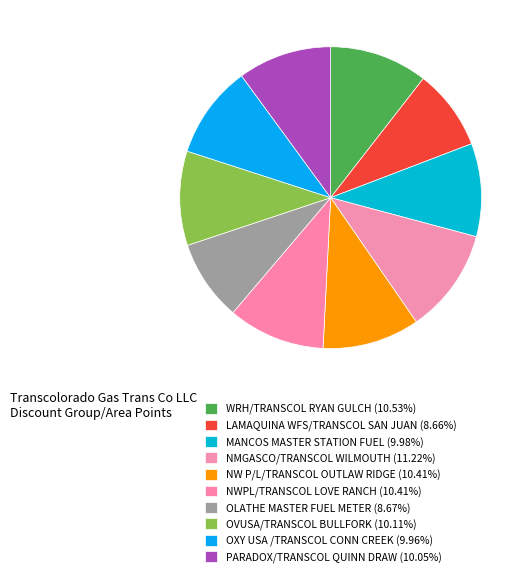

Rank the categories by value from lowest to highest.

LAMAQUINA WFS/TRANSCOL SAN JUAN, OLATHE MASTER FUEL METER, OXY USA /TRANSCOL CONN CREEK, MANCOS MASTER STATION FUEL, PARADOX/TRANSCOL QUINN DRAW, OVUSA/TRANSCOL BULLFORK, NWPL/TRANSCOL LOVE RANCH, NW P/L/TRANSCOL OUTLAW RIDGE, WRH/TRANSCOL RYAN GULCH, NMGASCO/TRANSCOL WILMOUTH